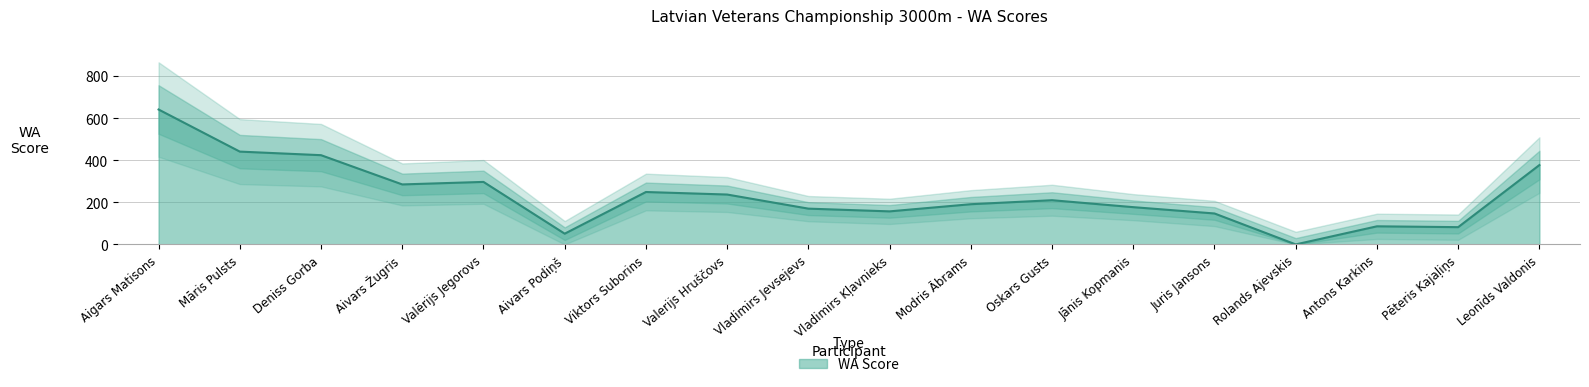

What is the label of the 15th point from the left?

Rolands Ajevskis